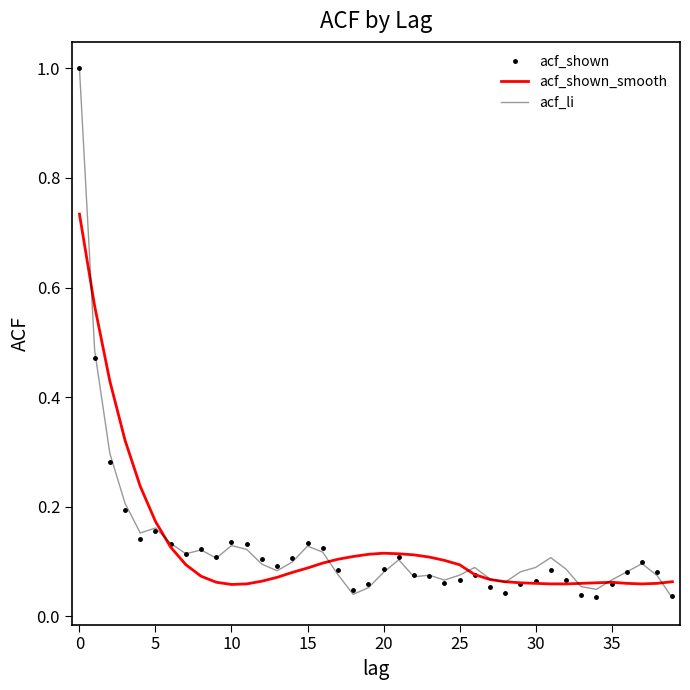

What is the maximum value for acf_li?

1.0